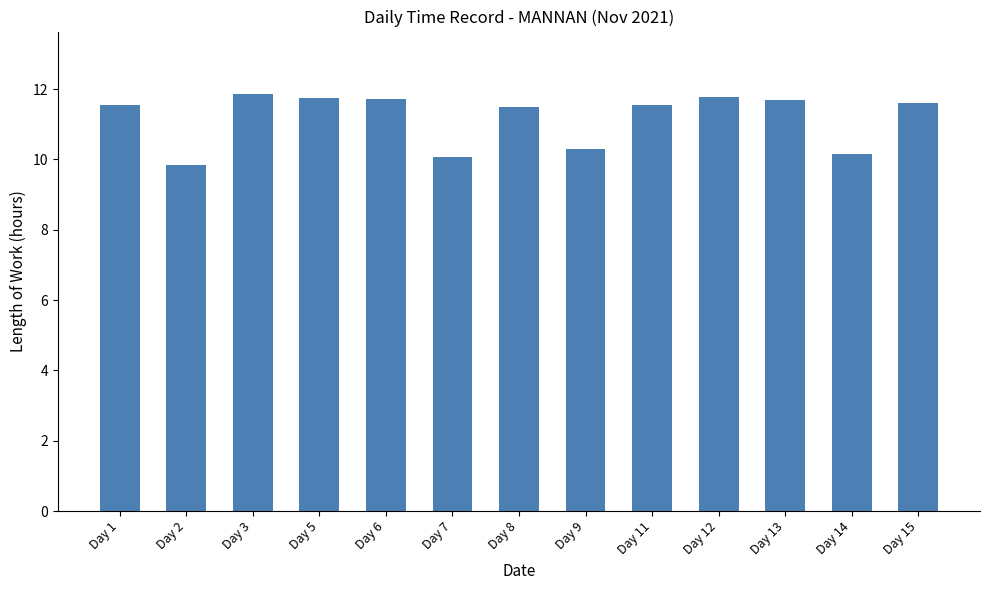

The value at Day 5 is 16.3. True or false?

False